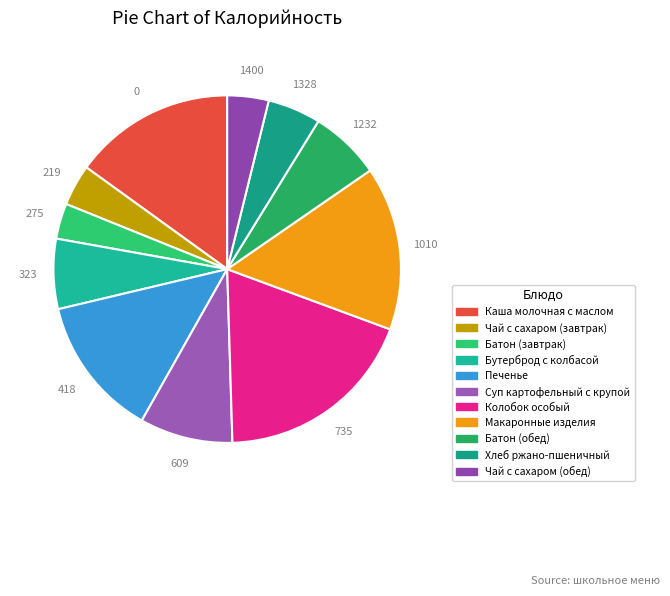

Count the number of slices in the pie.

11